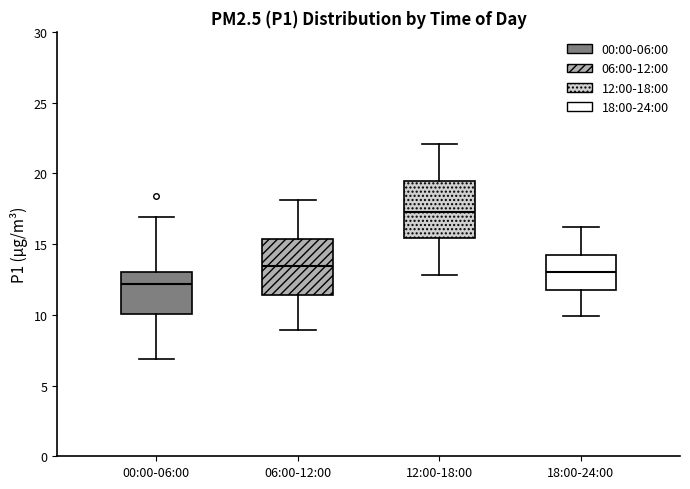

Reading left to right, read every box against the y-axis: the position of its median line, the range the box covers, and the ends of its whiskers. The values are not printed on the chart, so give them approximately, as read against the axis.

00:00-06:00: median 12.0, box 10.0 to 13.0, whiskers 7.0 to 17.0
06:00-12:00: median 13.5, box 11.5 to 15.5, whiskers 9.0 to 18.0
12:00-18:00: median 17.5, box 15.5 to 19.5, whiskers 13.0 to 22.0
18:00-24:00: median 13.0, box 11.5 to 14.0, whiskers 10.0 to 16.0